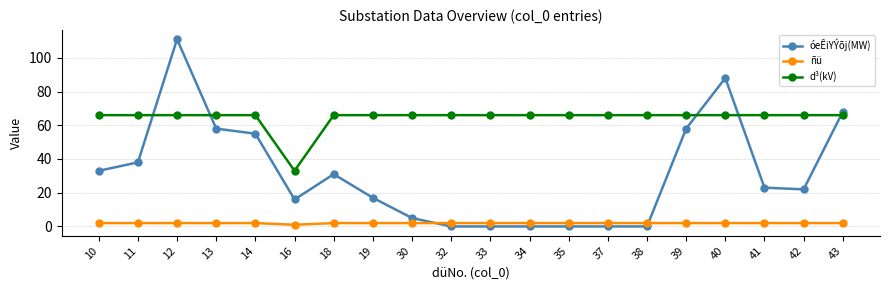

How many data points does each series have?

20